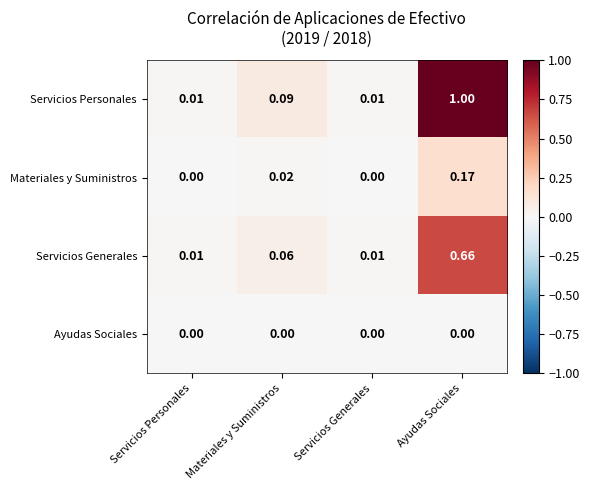

Which series has the largest range (max minus min)?

Servicios Personales